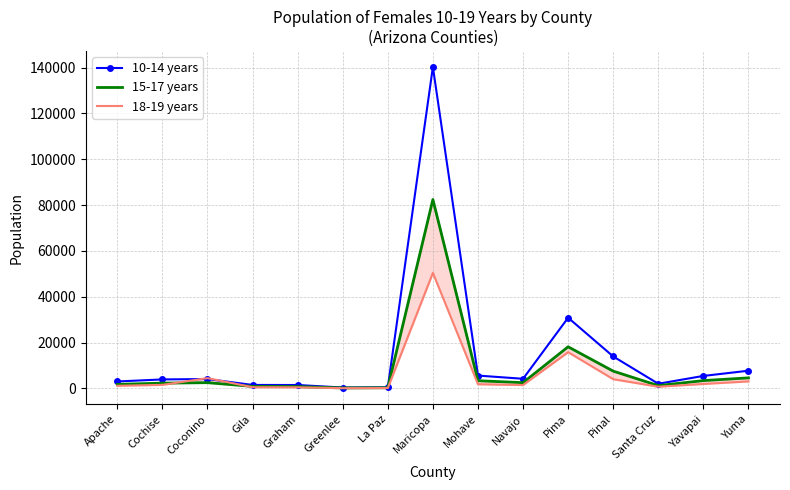

At which label does 15-17 years first exceed 2517?

Maricopa